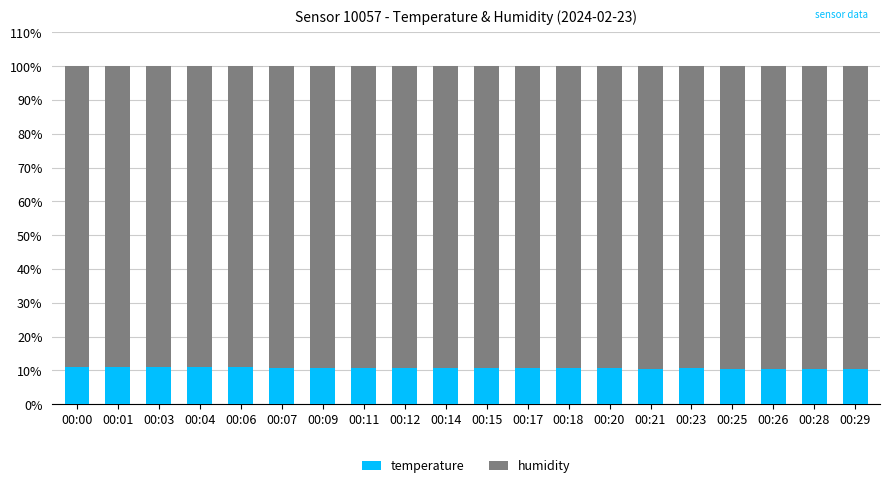

How many categories are shown in the chart?

20